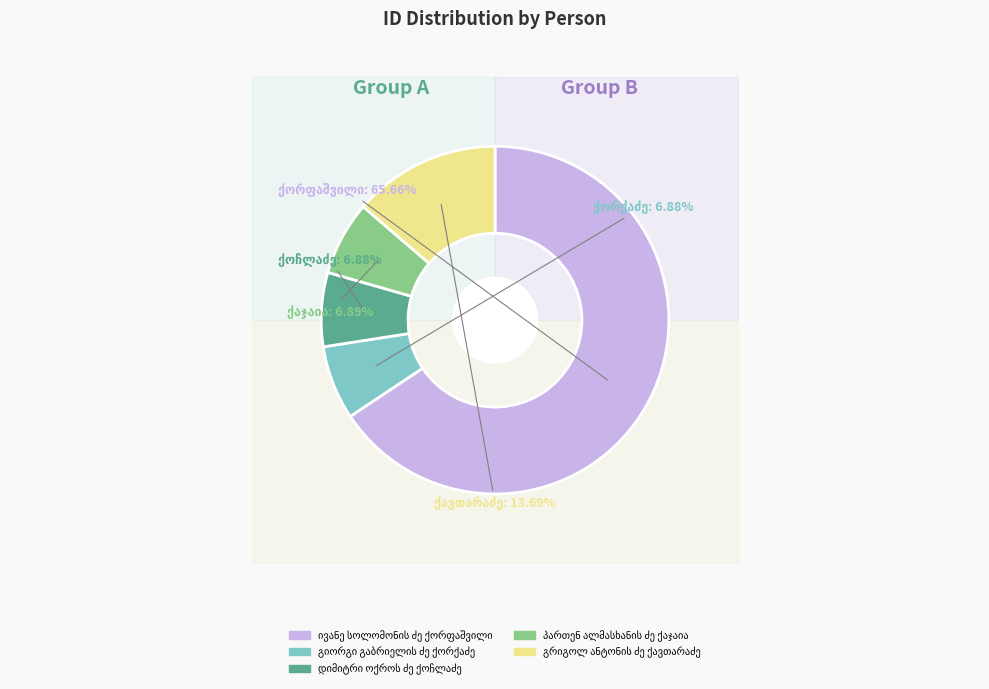

Is there any slice that represents more than half of the pie?

Yes